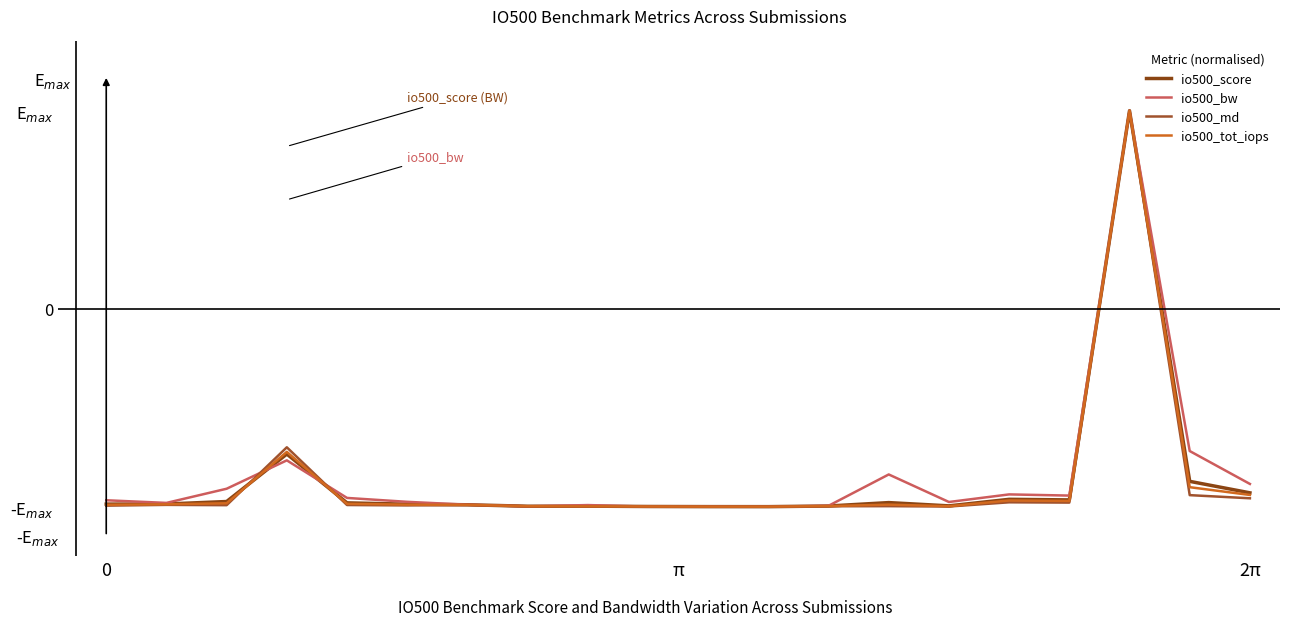

At which category is the sum across all series the highest?

17